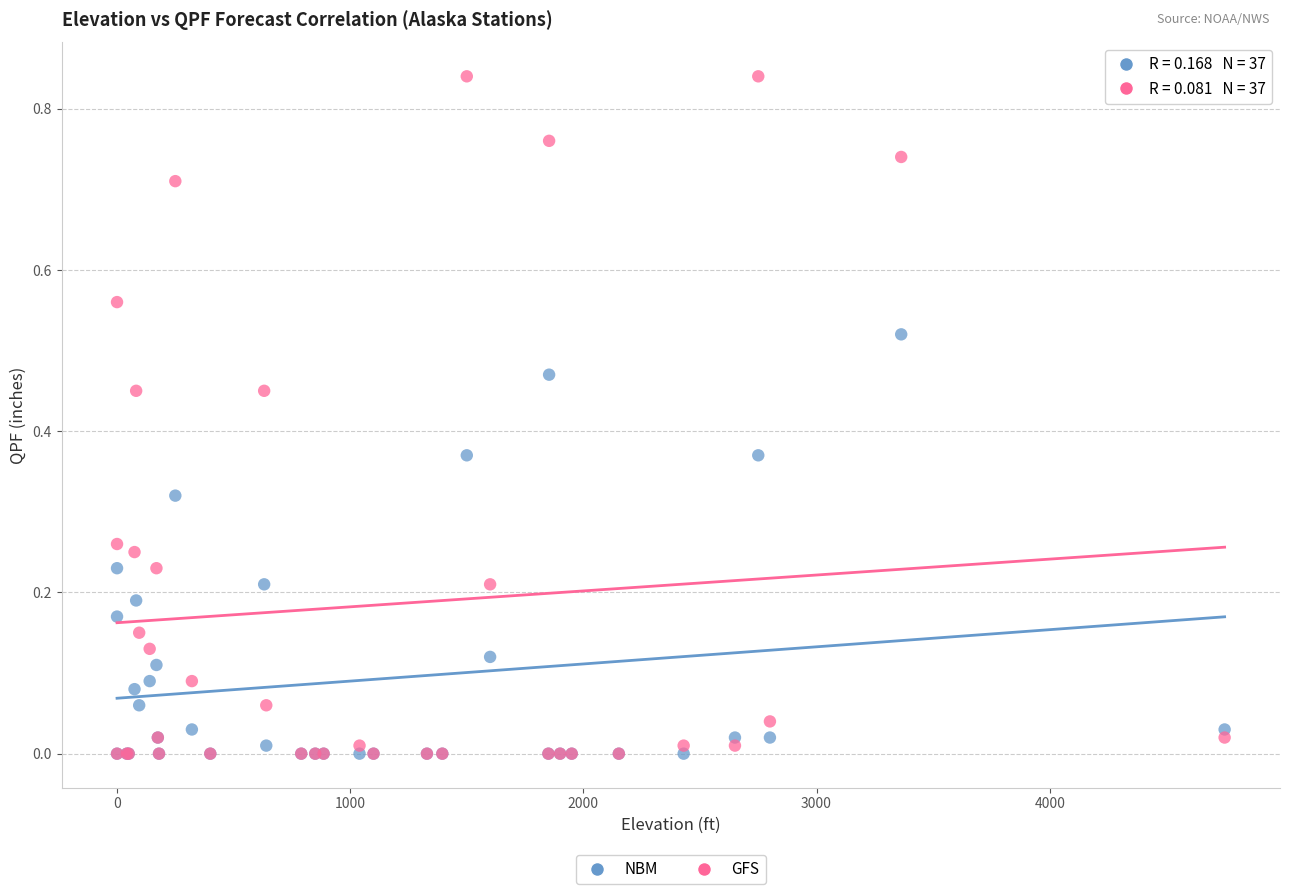

What are all the series names shown in the legend?

NBM, GFS